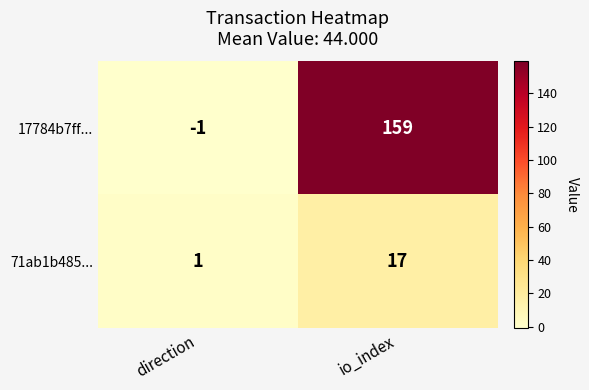

Reading right to left, what are all the values shown in this chart?

17784b7ff...: io_index=159	direction=-1
71ab1b485...: io_index=17	direction=1